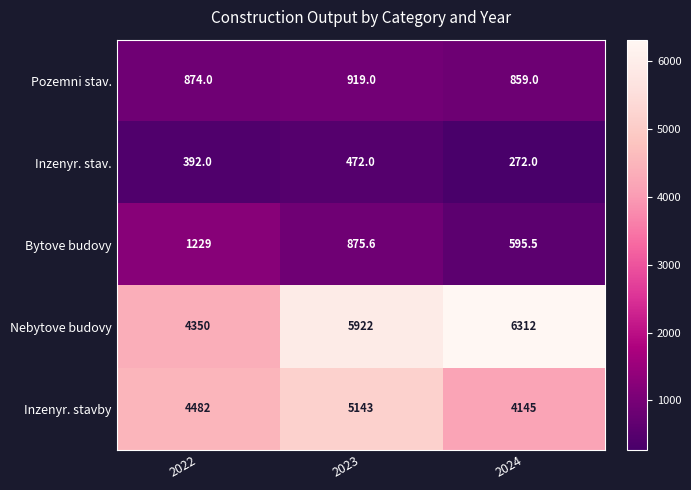

At how many categories does at least one series exceed 4036?

3